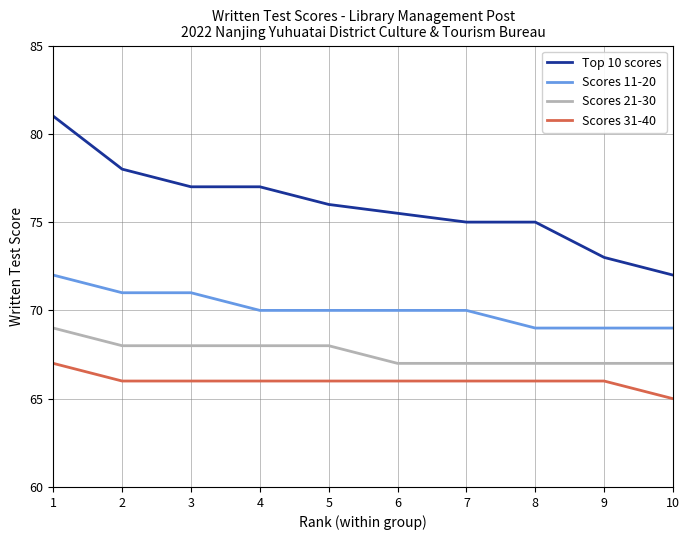

True or false: Scores 31-40 and Scores 21-30 intersect in this chart.

False